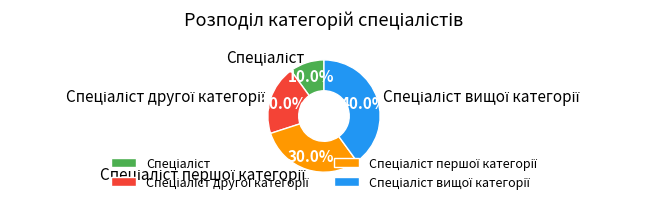

To the nearest percent, what is the difference between the largest and smallest slice percentages?

30%